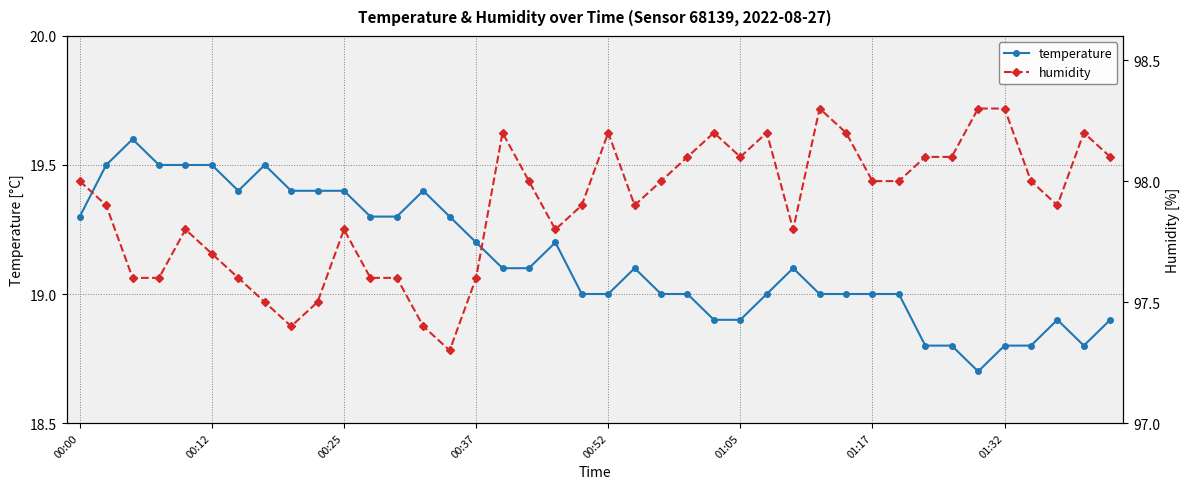

True or false: humidity and temperature intersect in this chart.

False